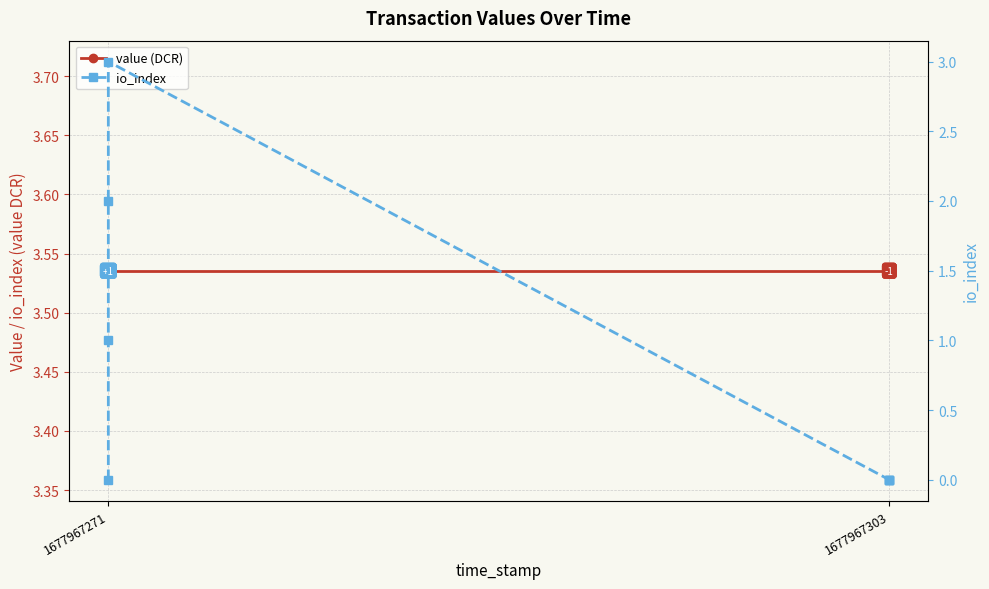

What is the difference between the second highest and second lowest values in the io_index series?

2.0